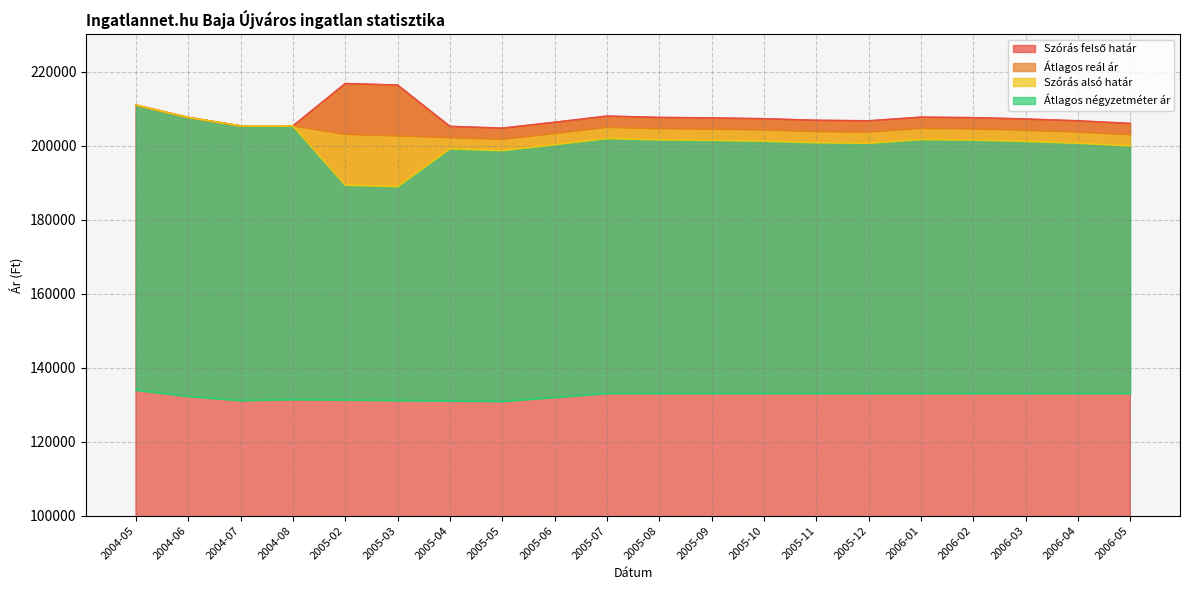

Reading left to right, transcribe all the data shown in this chart.

Szórás felső határ: 210901	207578	205301	205297	216738	216330	205161	204686	206279	207942	207586	207444	207231	206807	206666	207657	207515	207161	206666	205964
Átlagos reál ár: 210901	207578	205301	205297	203023	202615	202138	201663	203256	204919	204563	204421	204208	203784	203643	204634	204492	204138	203643	202941
Szórás alsó határ: 210901	207578	205301	205297	189308	188900	199115	198640	200233	201896	201540	201398	201185	200761	200620	201611	201469	201115	200620	199918
Átlagos négyzetméter ár: 133928	132240	131114	131390	131265	131139	131013	130887	131967	133047	133047	133047	133047	133047	133047	133047	133047	133047	133047	133047